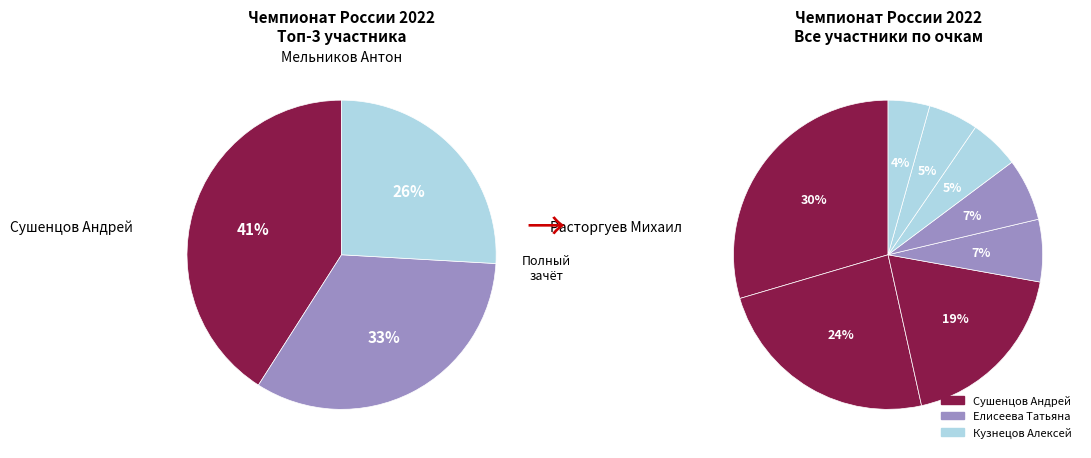

To the nearest percent, what portion does Елисеева Татьяна represent?

7%